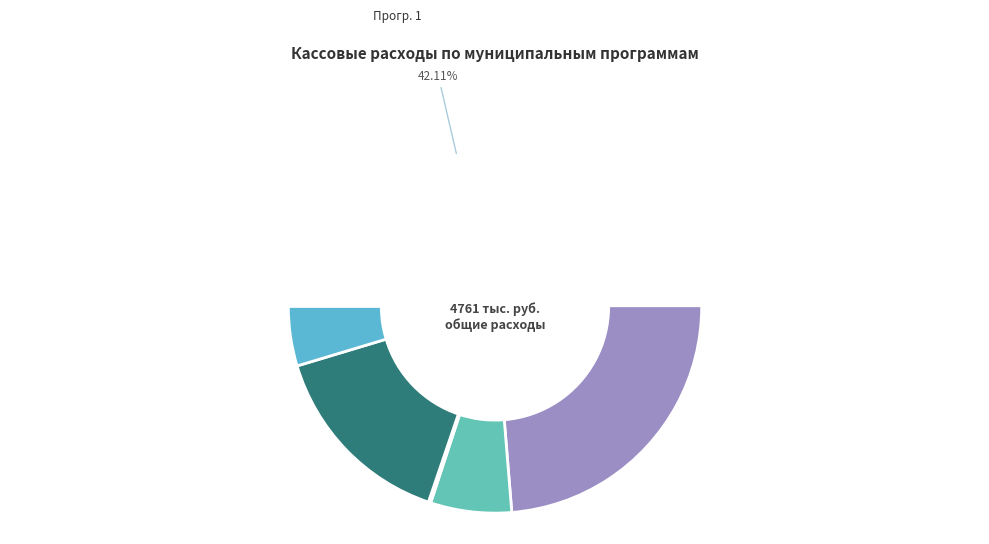

Is Программа 6 the majority of the pie?

No